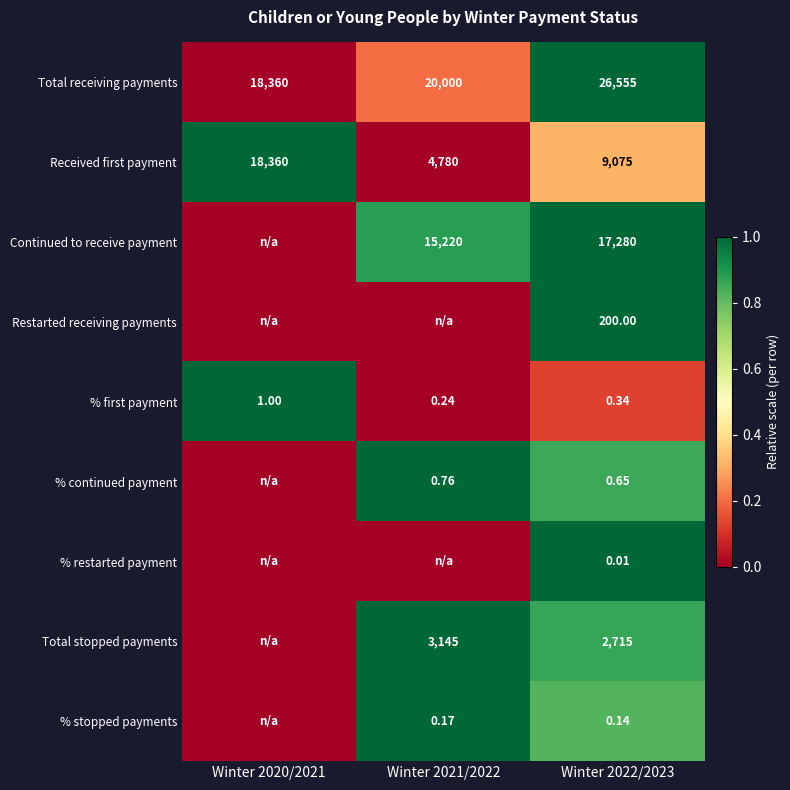

Rank the series at Winter 2022/2023 from highest to lowest value.

Total receiving payments, Continued to receive payment, Received first payment, Total stopped payments, Restarted receiving payments, % continued payment, % first payment, % stopped payments, % restarted payment